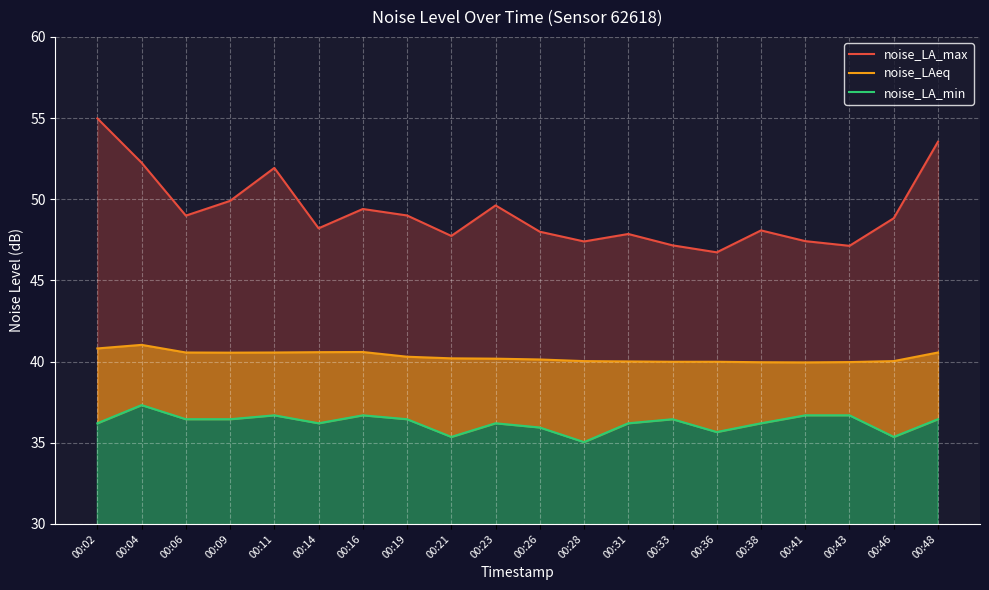

What is the sum of all noise_LA_max values?

984.2